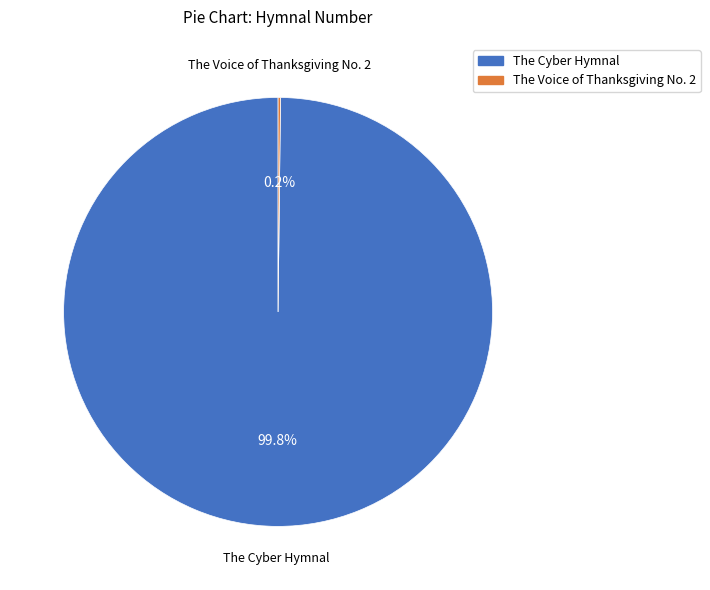

What portion of the pie excludes The Cyber Hymnal?

0.2%